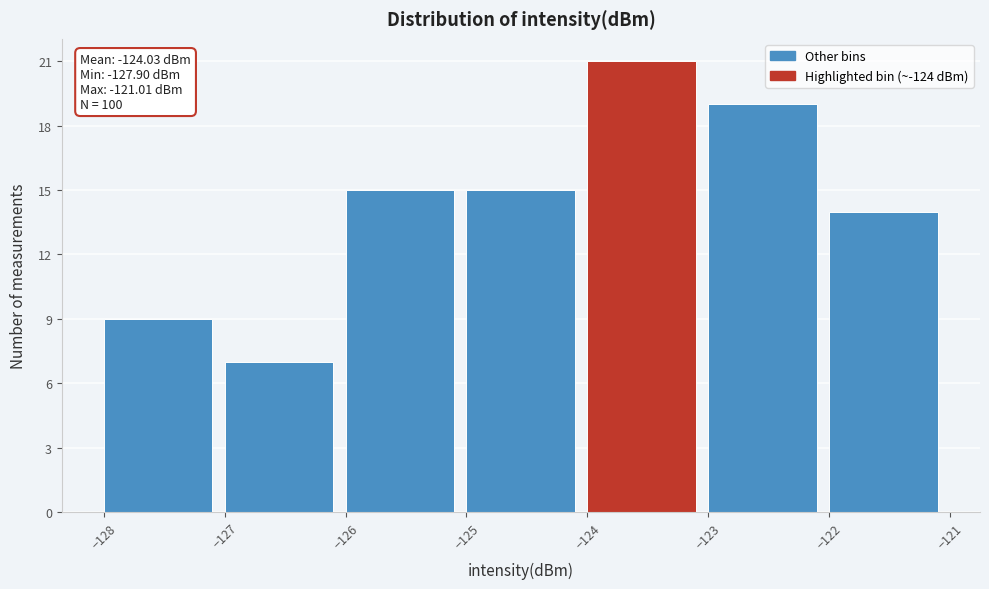

Over which range of the x-axis is the bar tallest?

-124 to -123